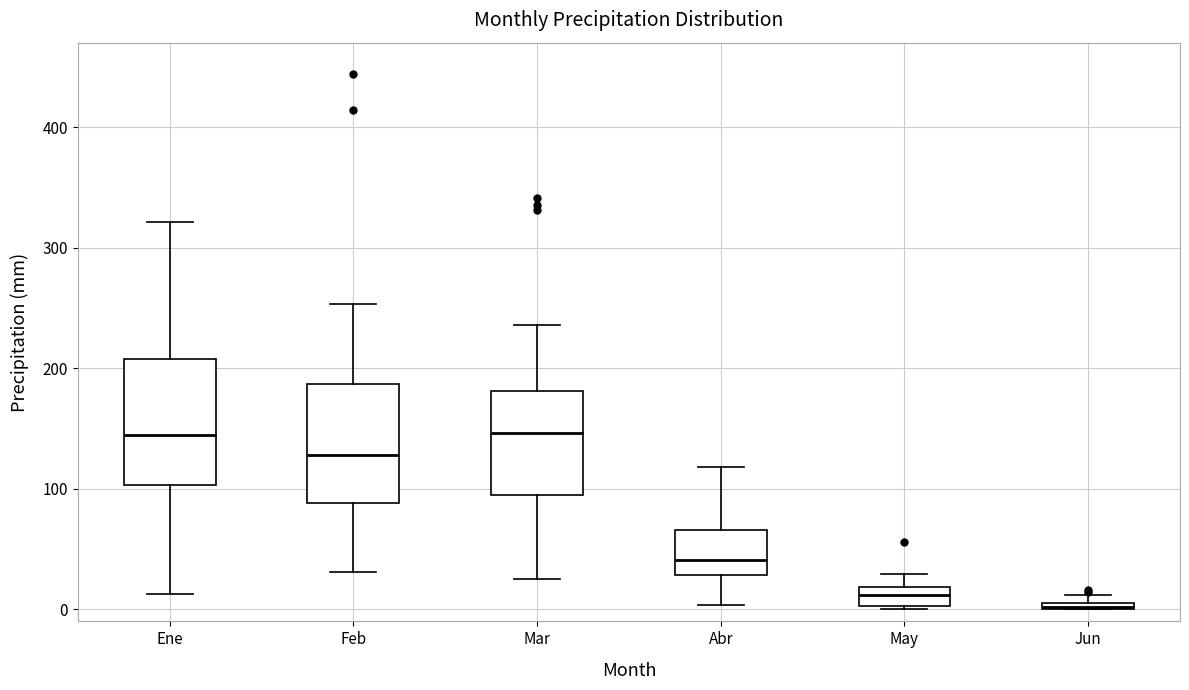

Where does the upper whisker of the box for May end on the y-axis? The values are not printed on the chart, so give them approximately, as read against the axis.

30